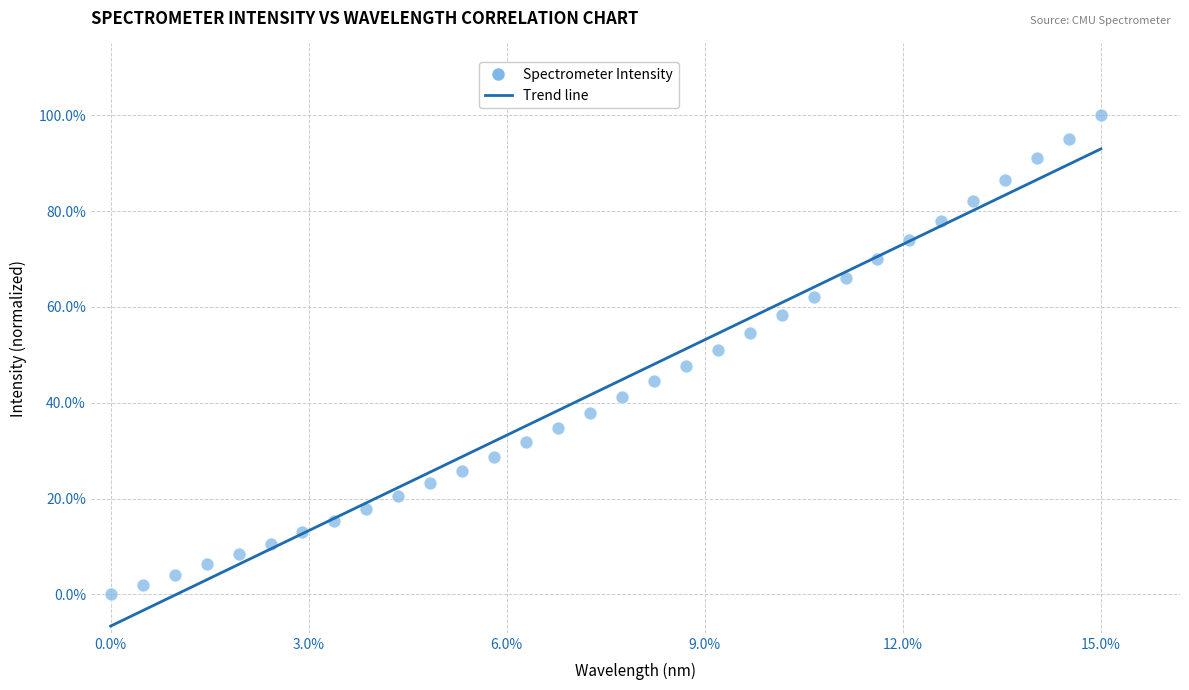

What is the range of Y values (max minus min)?

100.0